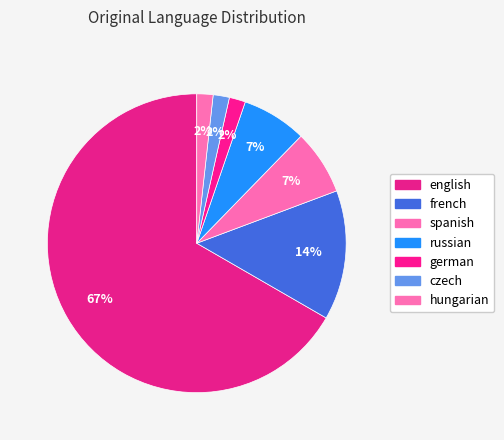

What is the majority slice?

english